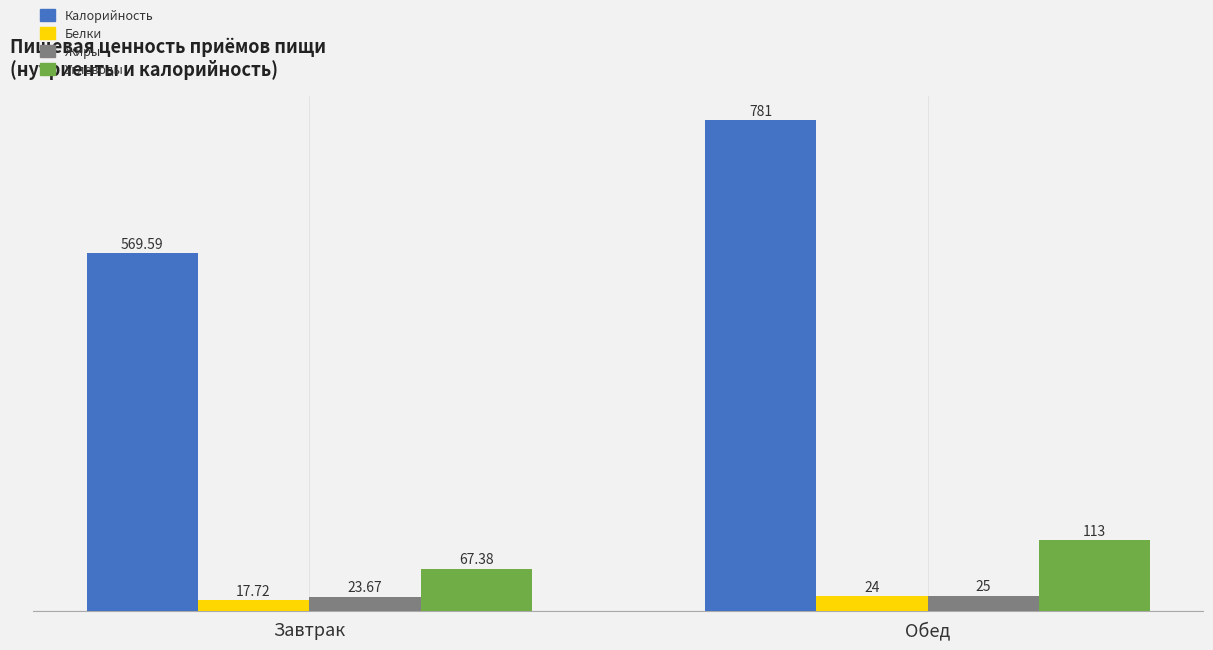

Reading left to right, extract all data points from this chart.

Калорийность: 569.6	781.0
Белки: 17.7	24.0
Жиры: 23.7	25.0
Углеводы: 67.4	113.0